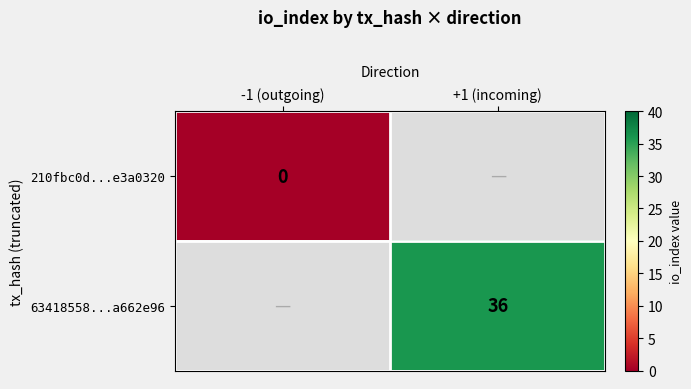

Is it true that 63418558...a662e96 equals 59 at +1 (incoming)?

False